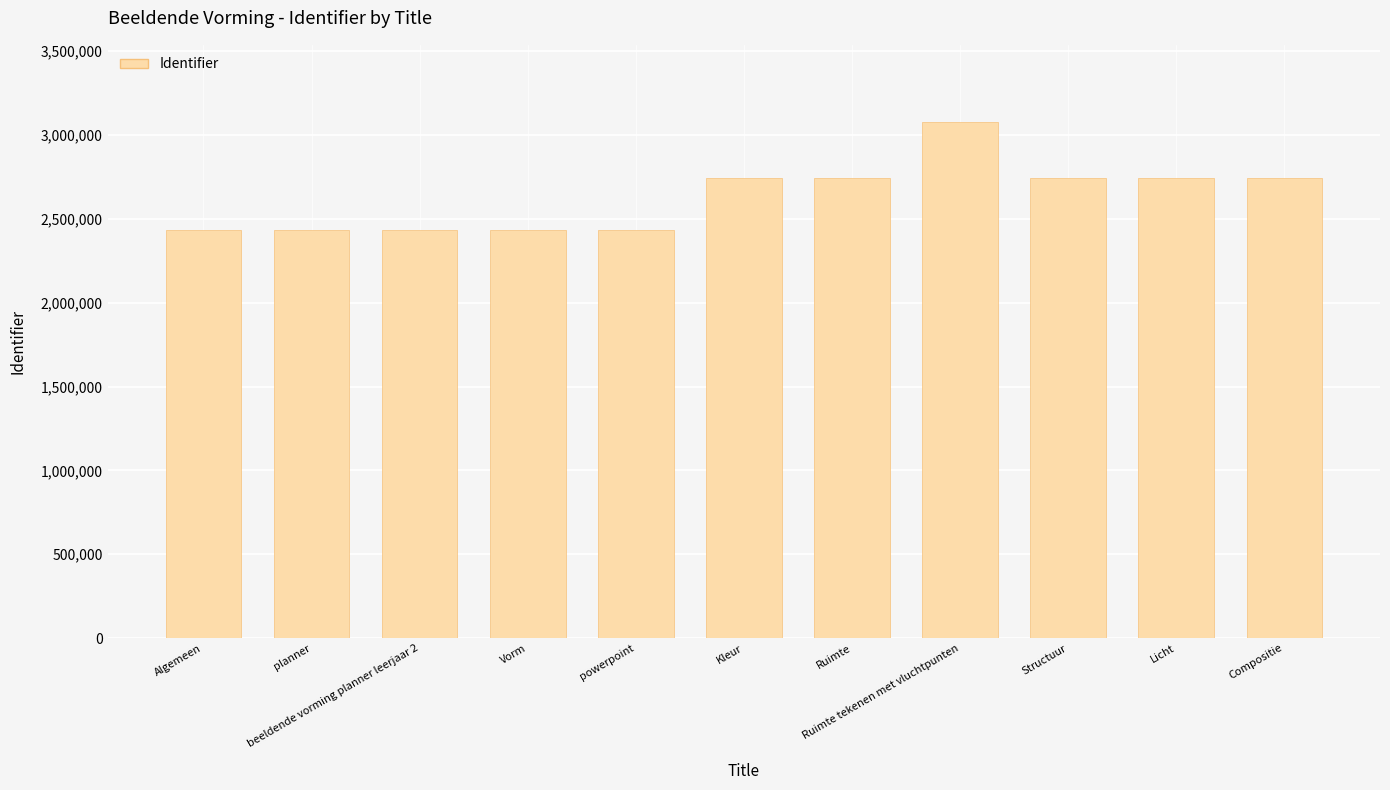

How many series are shown in this chart?

1